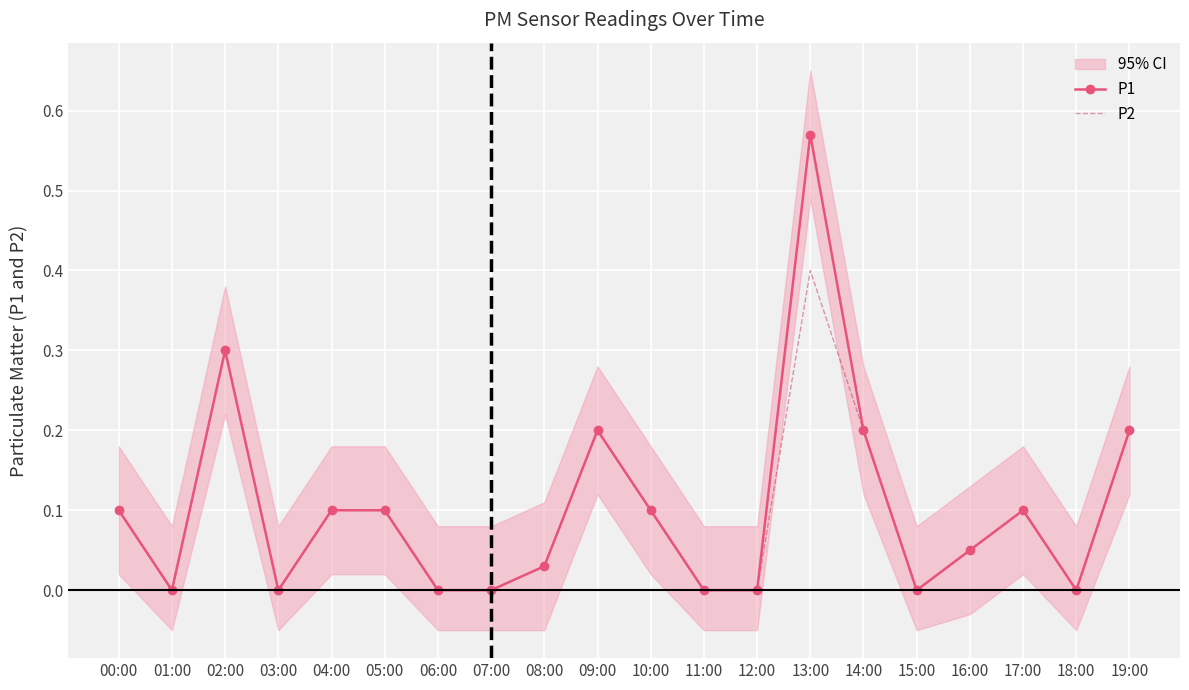

How many values in P2 are above zero?

12